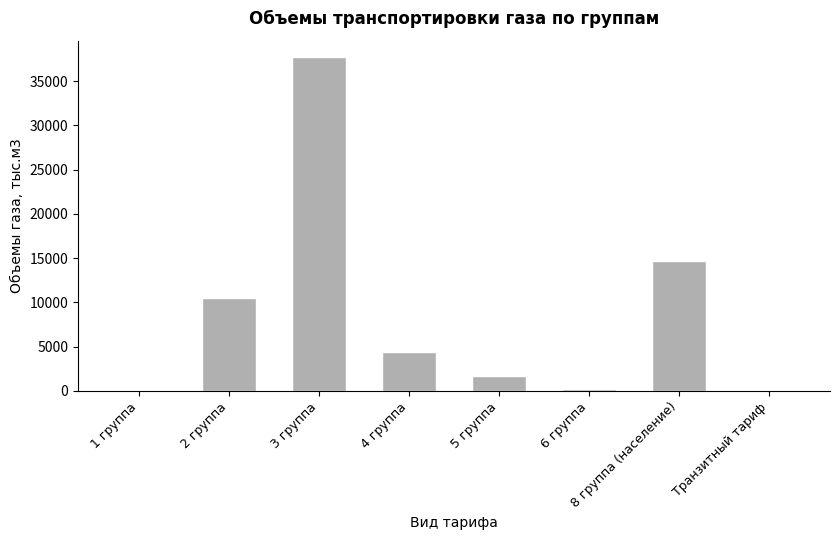

The value at 4 группа is 7583.7. True or false?

False